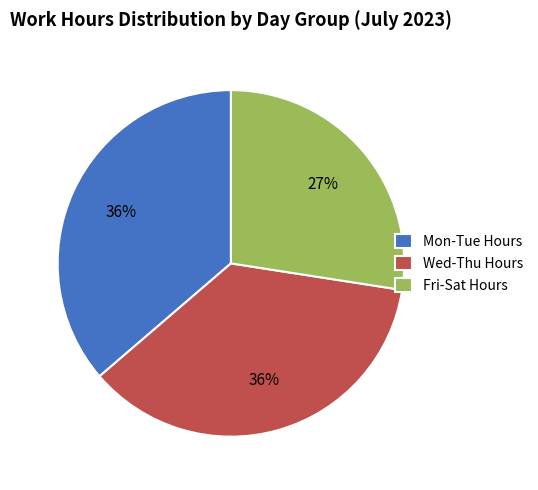

To the nearest percent, what portion does Wed-Thu Hours represent?

36%